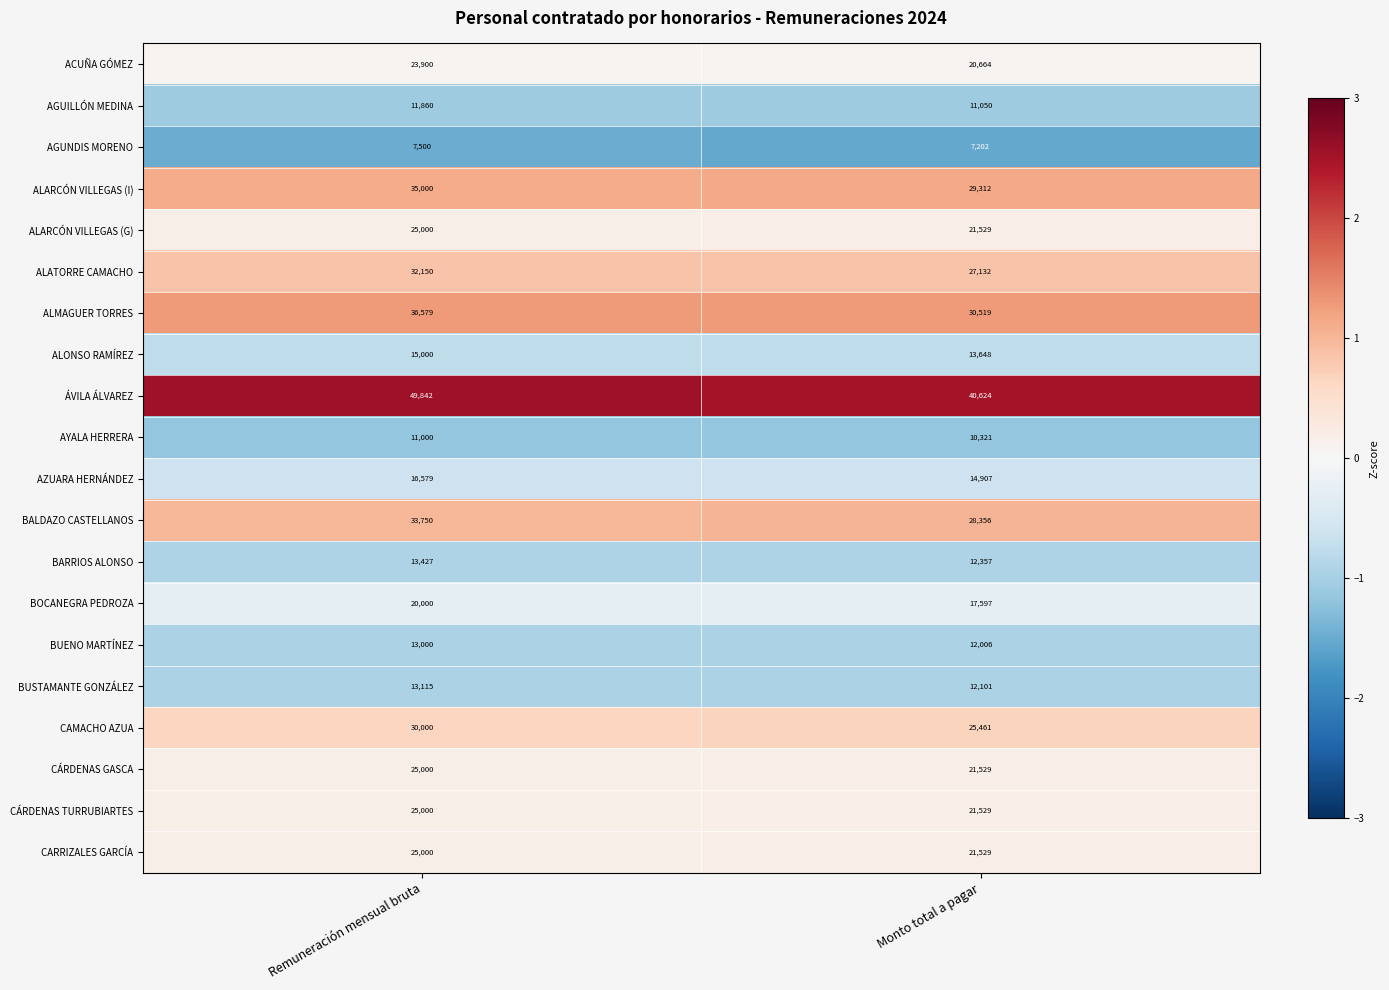

True or false: CAMACHO AZUA has a value of 30000 at Remuneración mensual bruta.

True